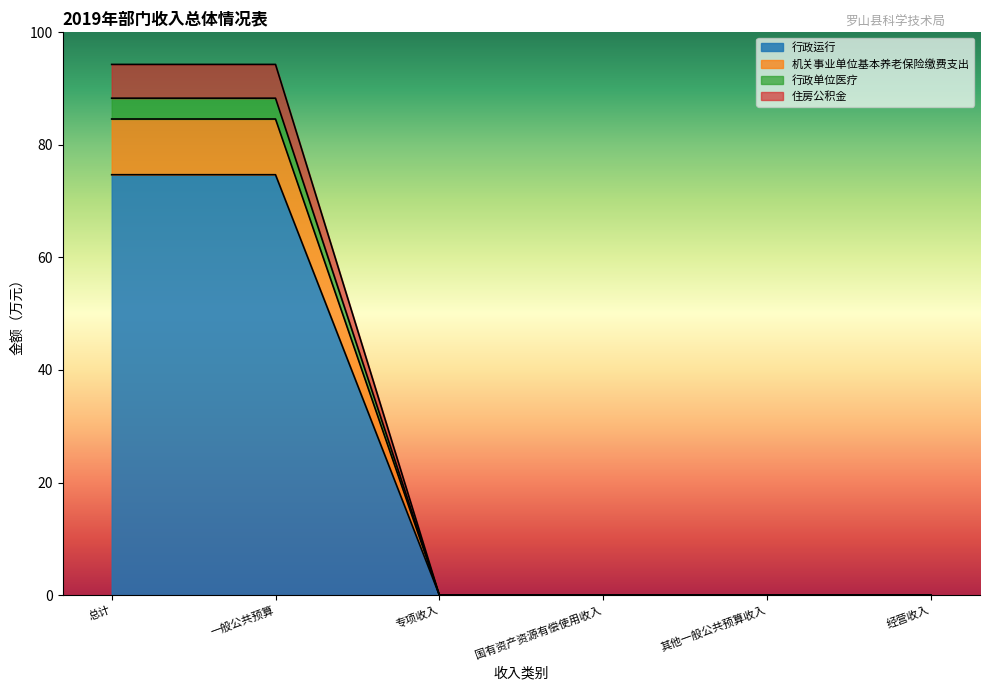

What is the total value across all series at 一般公共预算?

94.3